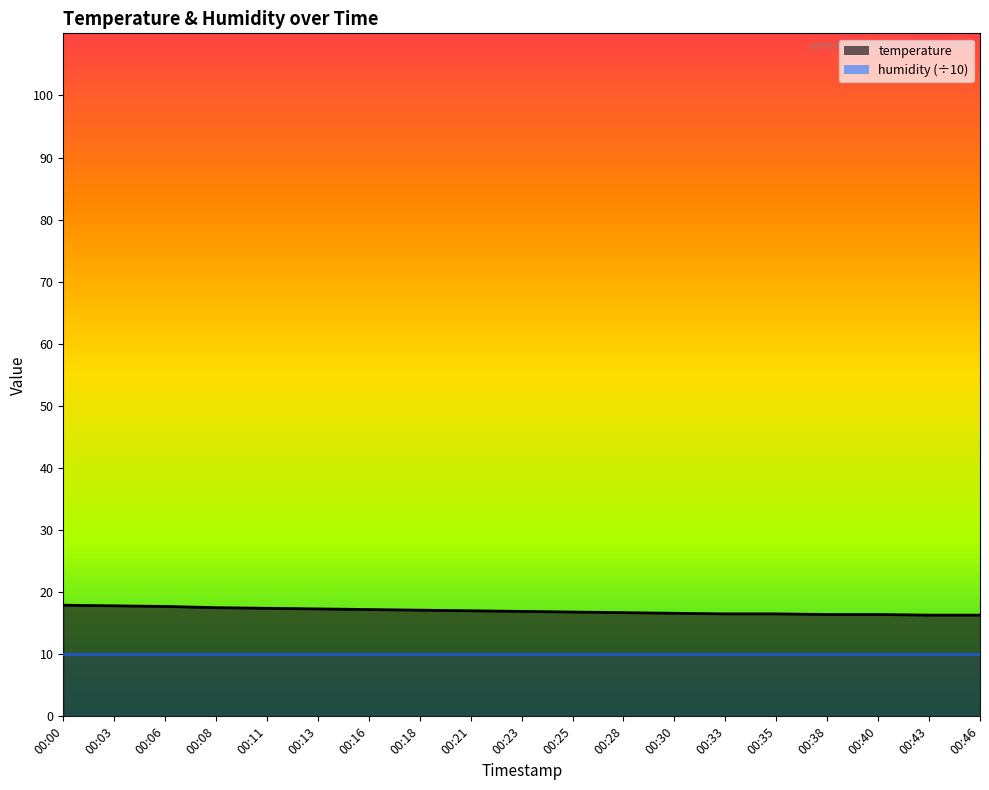

Which has a higher value, 00:00 or 00:21?

00:00